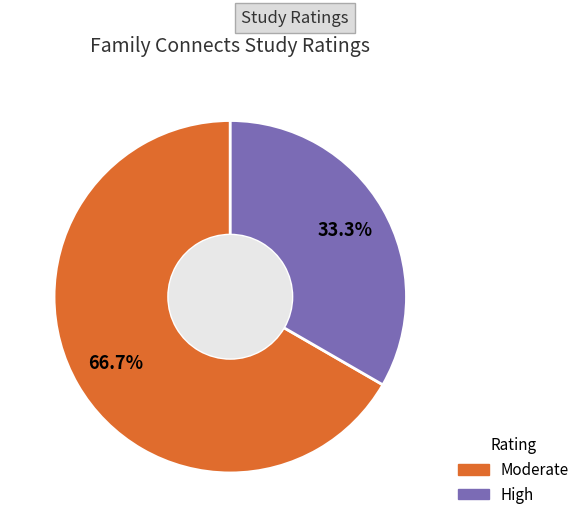

How many segments does this pie chart have?

2